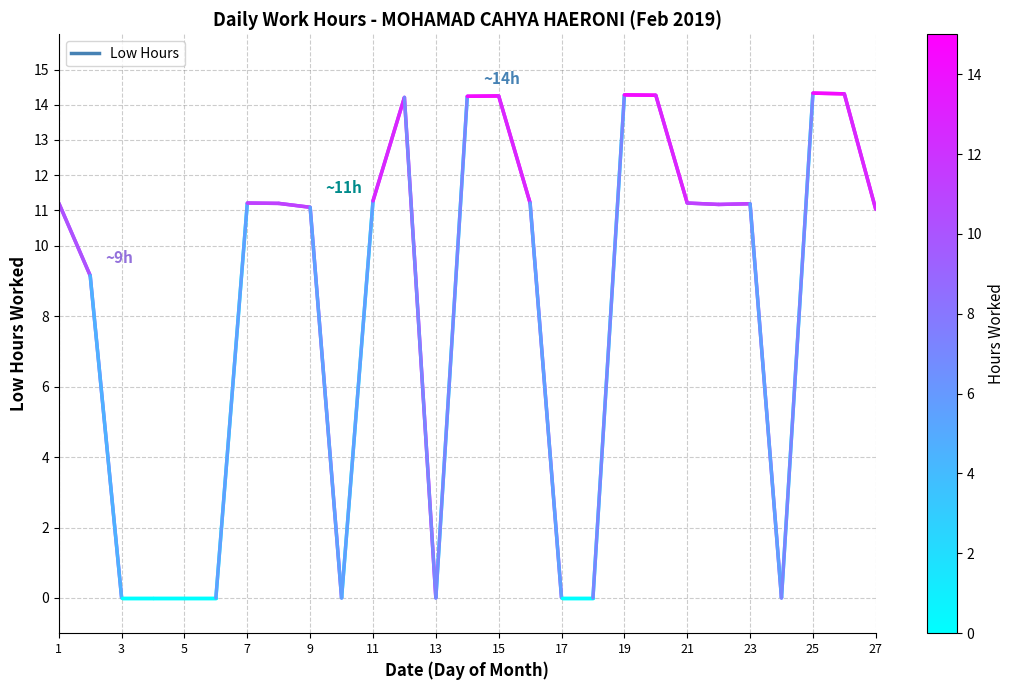

What is the greatest value displayed?

14.3